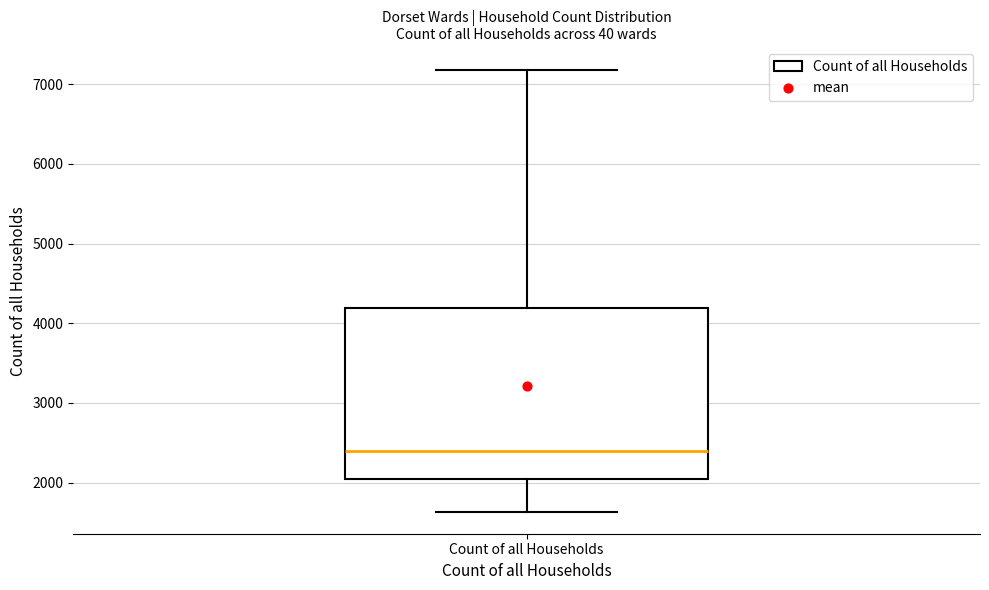

Where does the upper whisker of the box for Count of all Households end on the y-axis? The values are not printed on the chart, so give them approximately, as read against the axis.

7200